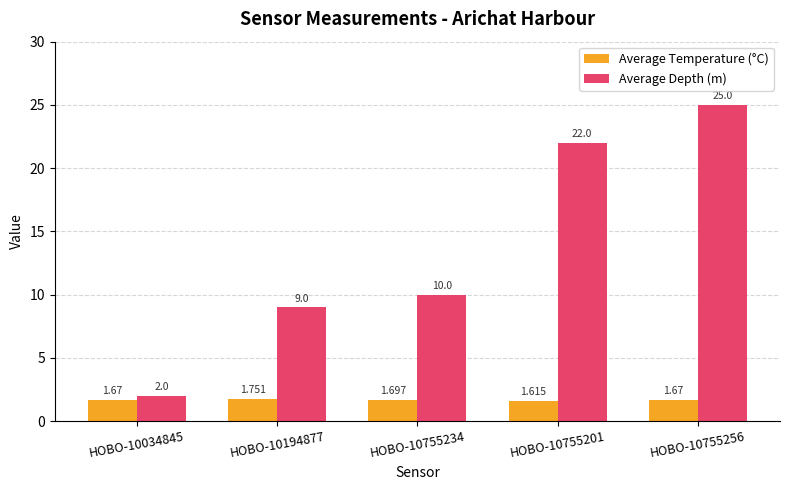

Rank the series at HOBO-10755234 from highest to lowest value.

Average Depth (m), Average Temperature (°C)